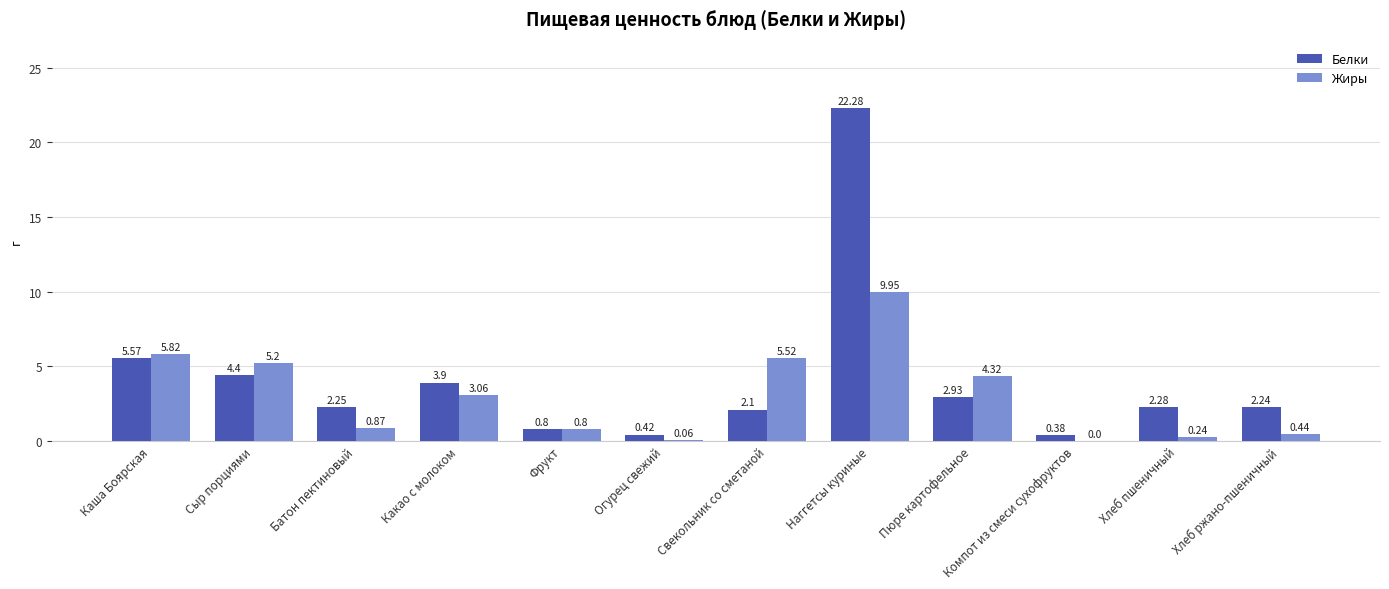

At which label is Жиры closest to 4?

Пюре картофельное